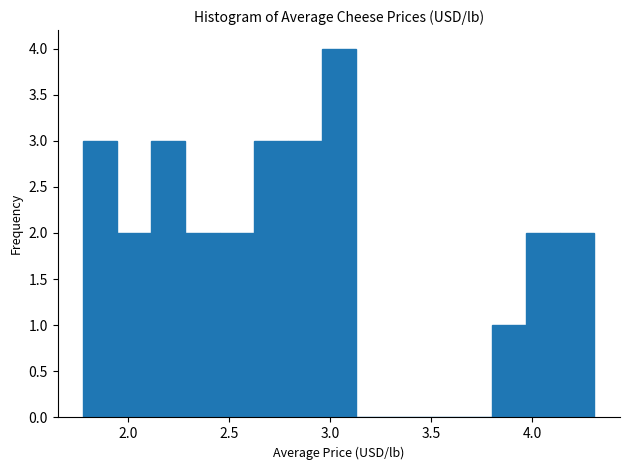

Around what value on the x-axis is the tallest bar? Give the approximate position of its centre, as read against the axis.

3.05